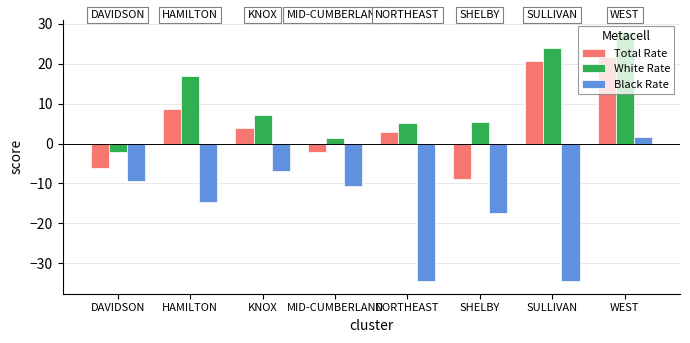

Rank the series by their maximum value, from lowest to highest.

Black Rate, Total Rate, White Rate